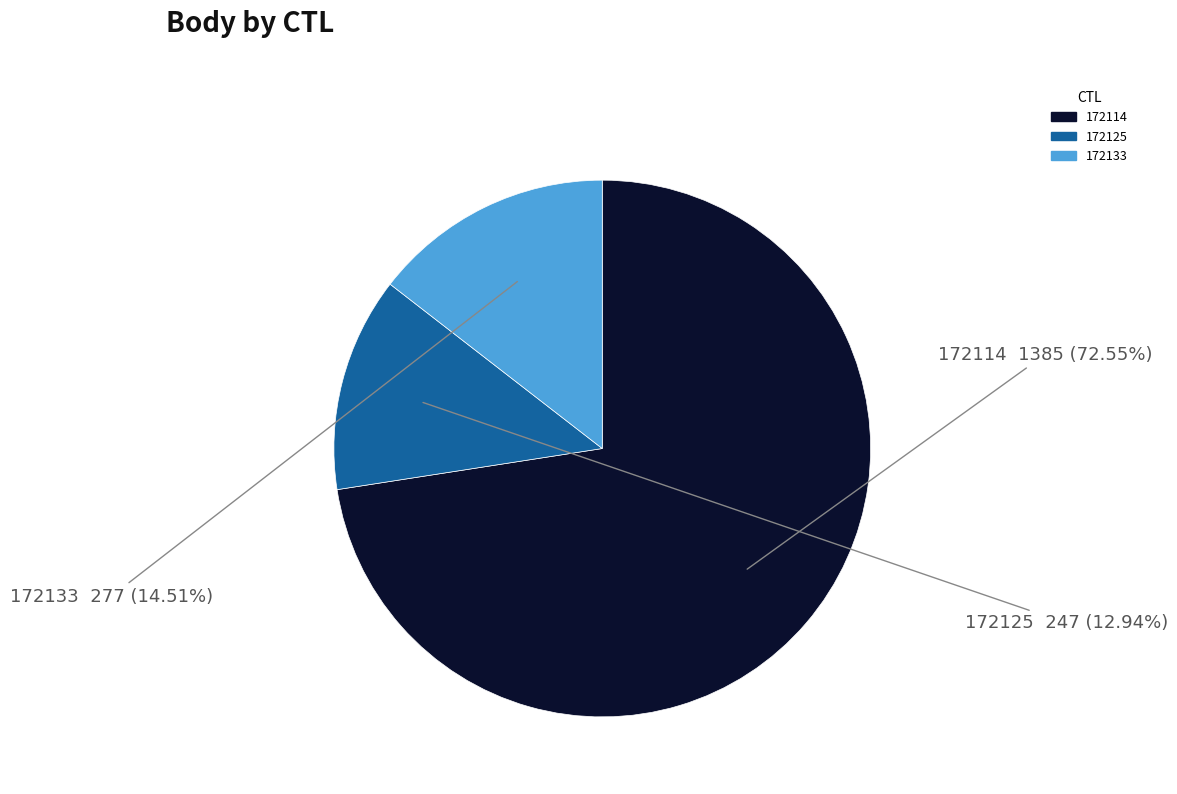

Rank the categories by value from lowest to highest.

172125, 172133, 172114